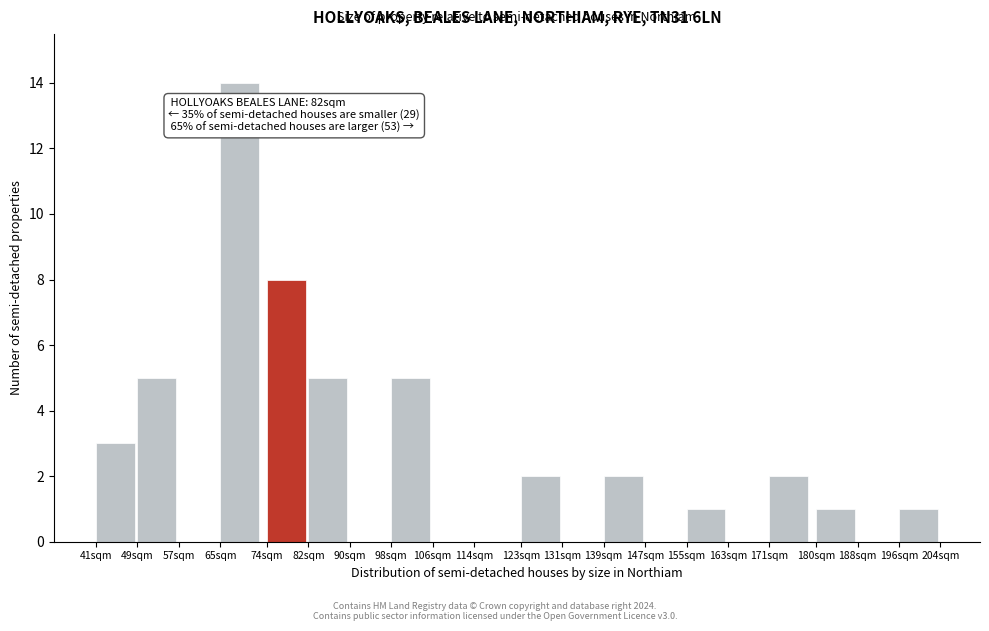

Reading left to right, extract all data points from this chart.

41sqm=3	49sqm=5	57sqm=0	65sqm=14	74sqm=8	82sqm=5	90sqm=0	98sqm=5	106sqm=0	114sqm=0	123sqm=2	131sqm=0	139sqm=2	147sqm=0	155sqm=1	163sqm=0	171sqm=2	180sqm=1	188sqm=0	196sqm=1